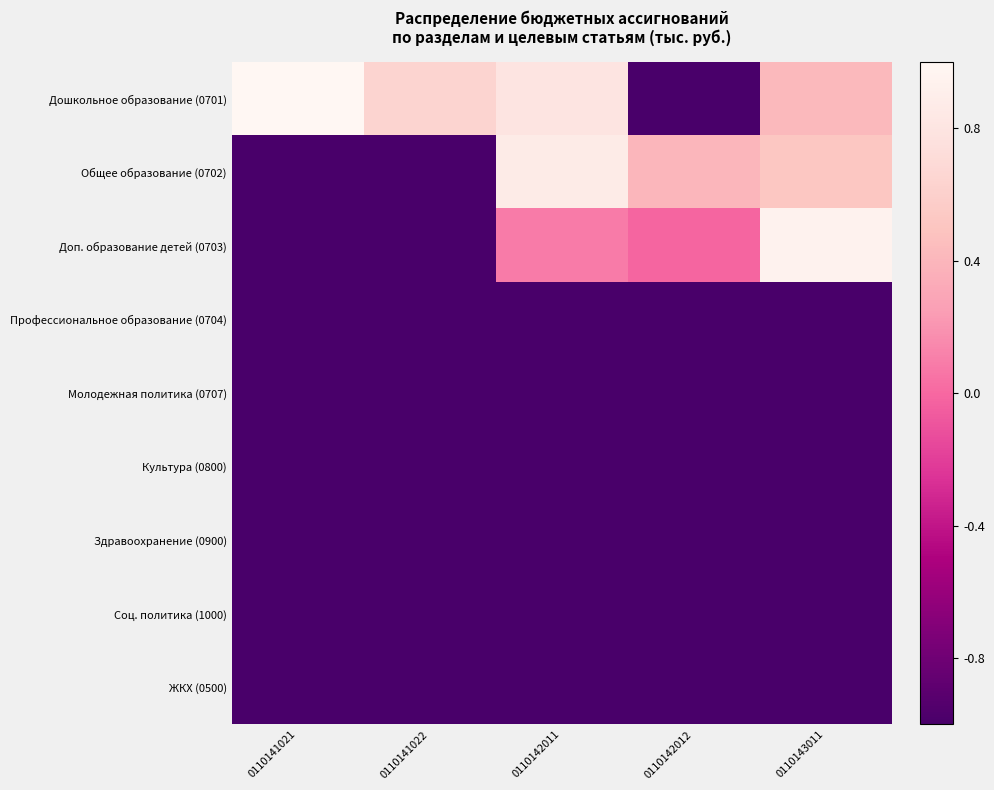

What is the total value across all series at 0110142012?

-6.6